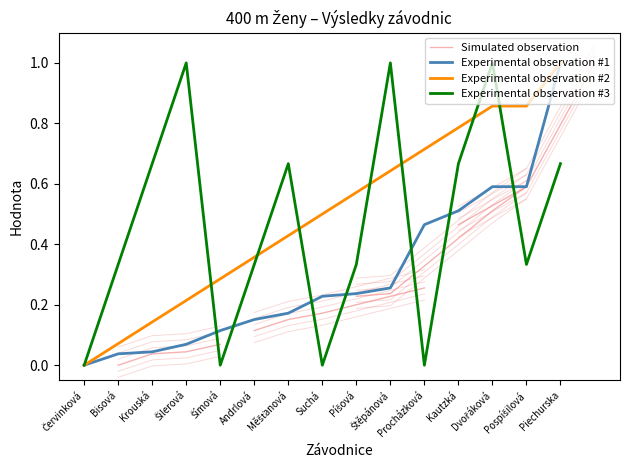

What is the difference between the maximum and minimum values in the Pořadí (sourhn.) series?

1.0